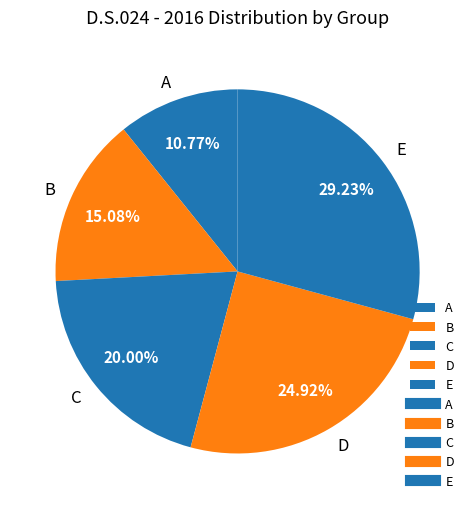

Which has a higher value, D or E?

E